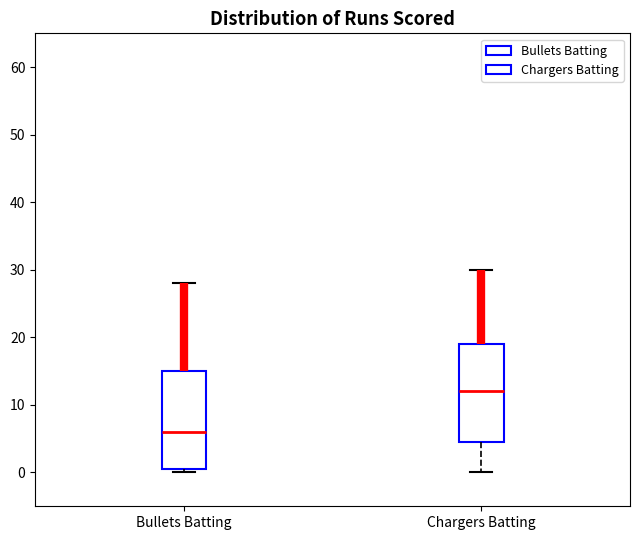

Reading left to right, transcribe this box plot: for each box, give where its median line is, the range the box spans, and where its two whiskers end, as read against the y-axis. The values are not printed on the chart, so give them approximately, as read against the axis.

Bullets Batting: median 6, box 1 to 15, whiskers 0 to 28
Chargers Batting: median 12, box 5 to 19, whiskers 0 to 30